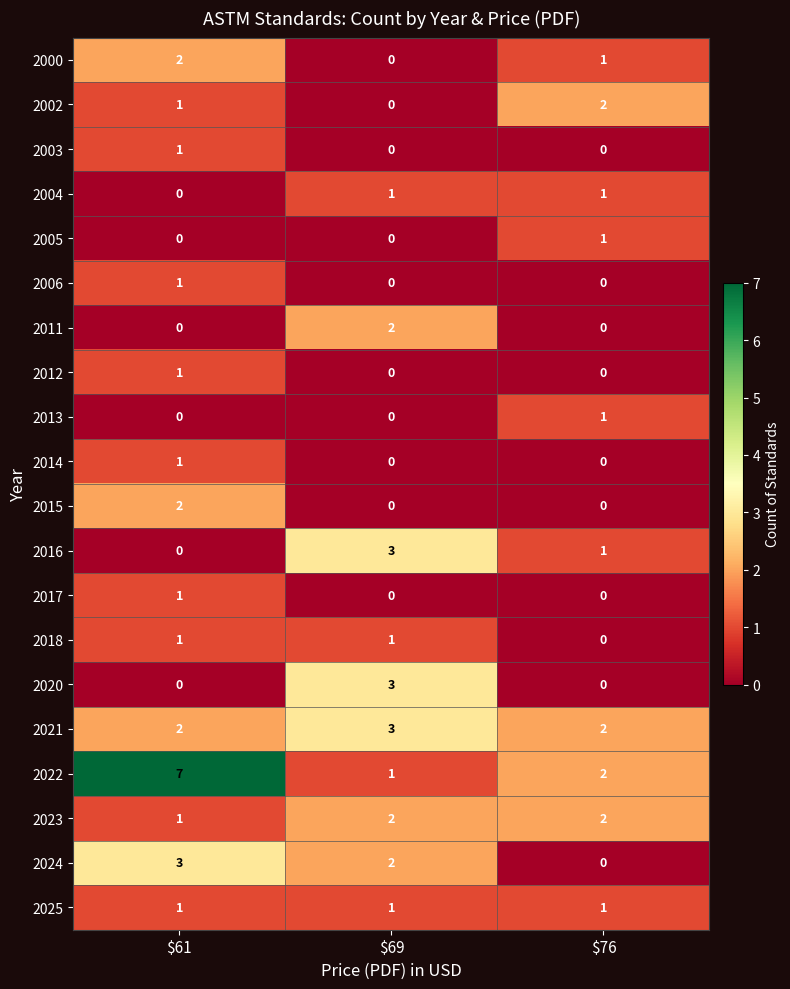

The 2016 series shows 1 at $76. True or false?

True